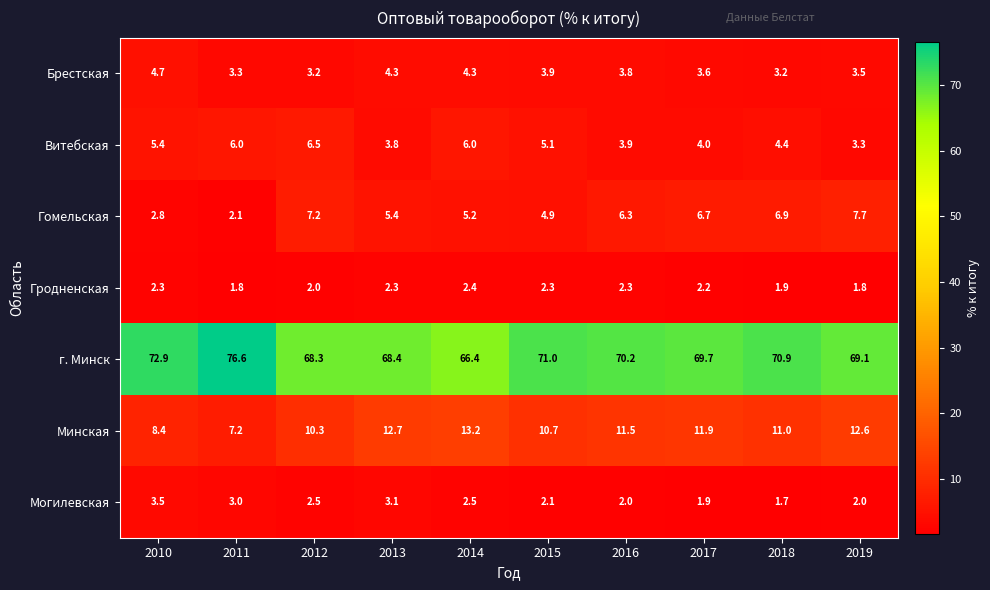

What is the total value across all series at 2015?

100.0